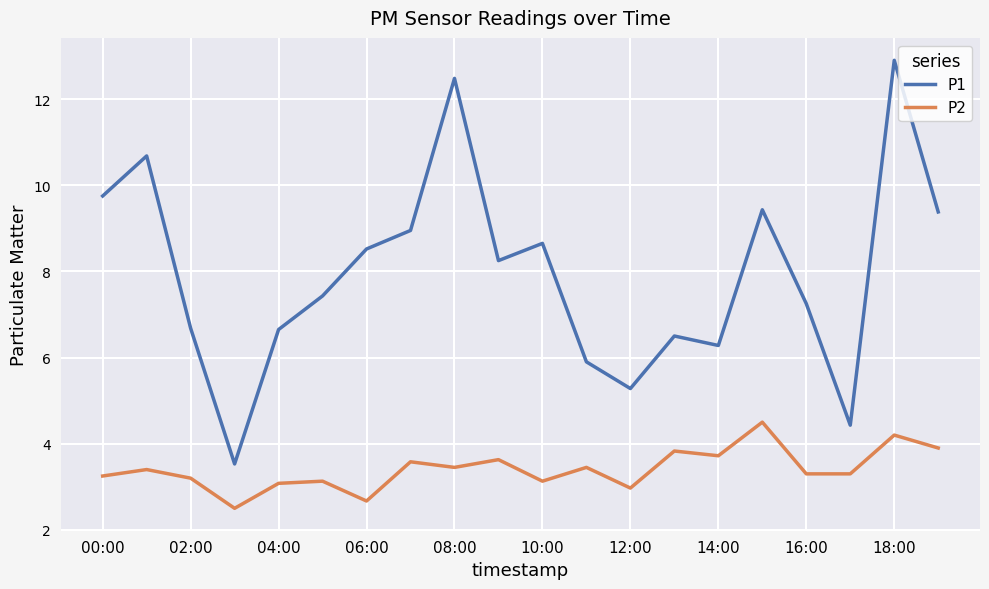

List the series in order of their peak value, highest first.

P1, P2